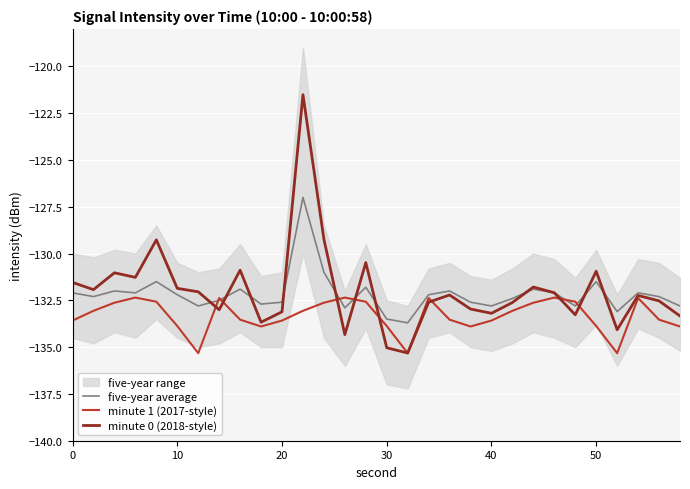

What is the lowest value of the minute 1 (2017-style) series?

-135.3